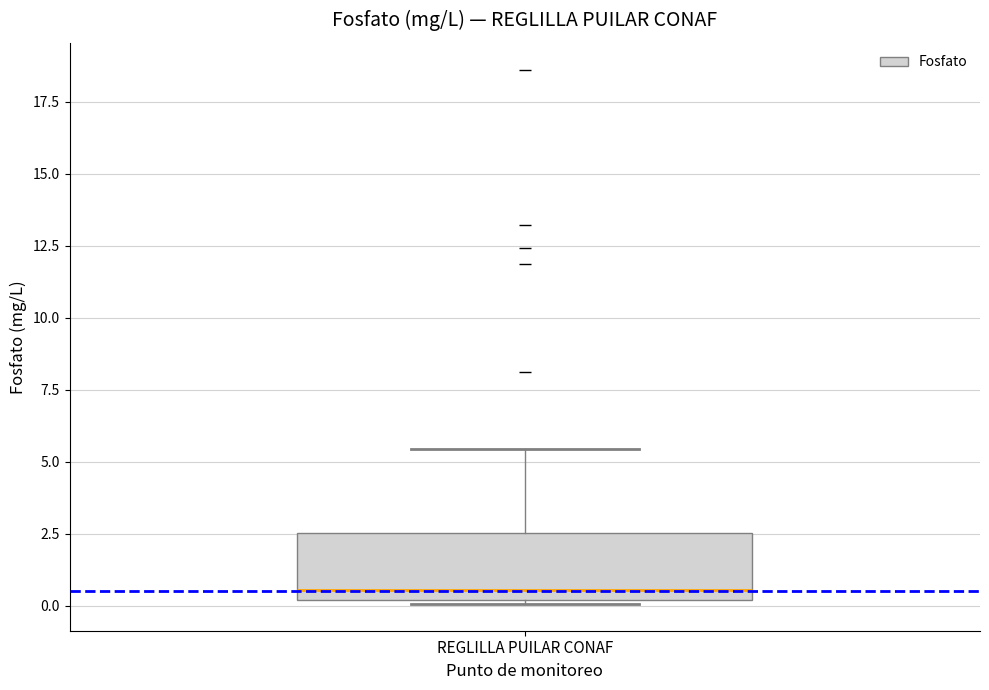

Transcribe this box plot: give where the median line is, the range the box spans, and where the two whiskers end, as read against the y-axis. The values are not printed on the chart, so give them approximately, as read against the axis.

median 0.5, box 0.0 to 2.5, whiskers 0.0 to 5.5